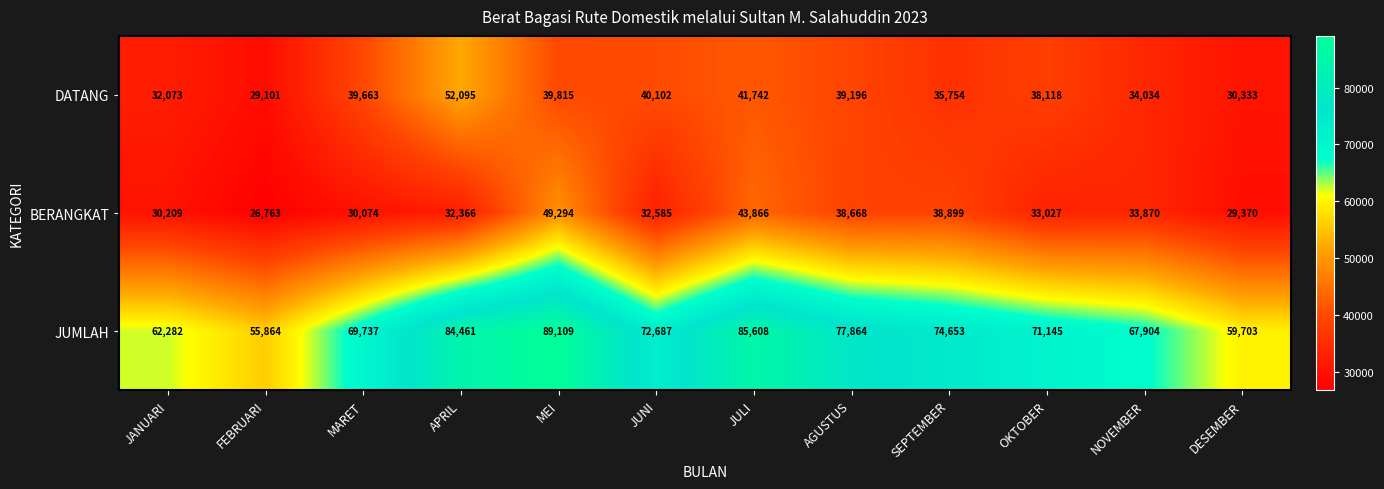

What is the sum of all BERANGKAT values?

418991